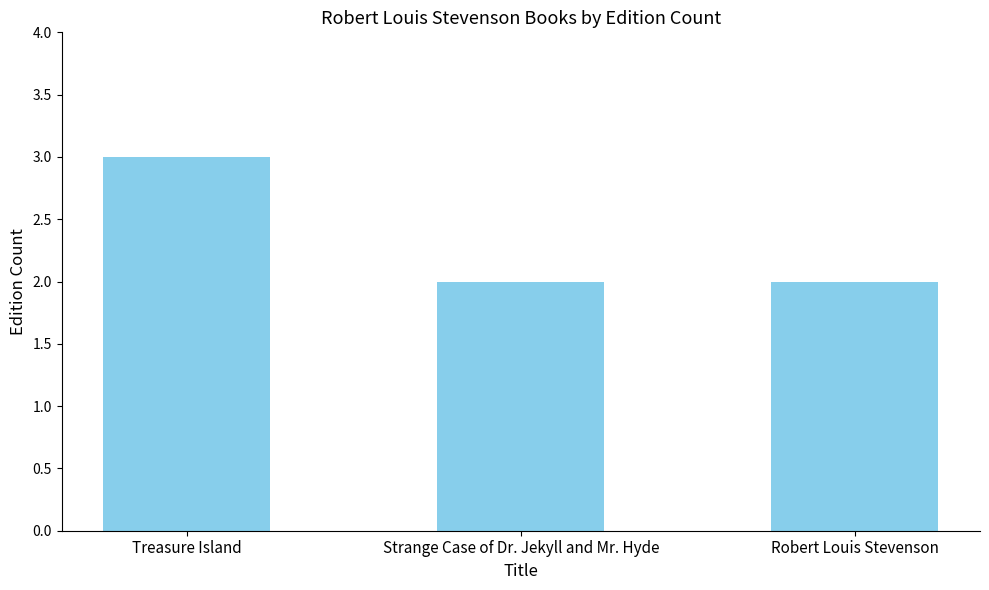

The chart shows a value of 2 at Strange Case of Dr. Jekyll and Mr. Hyde. True or false?

True